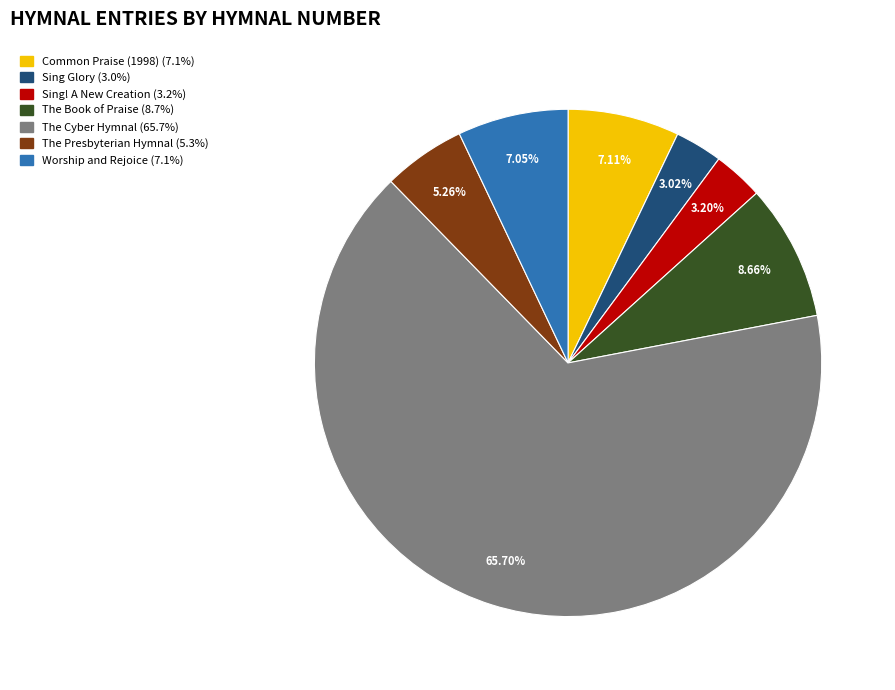

How many segments does this pie chart have?

7